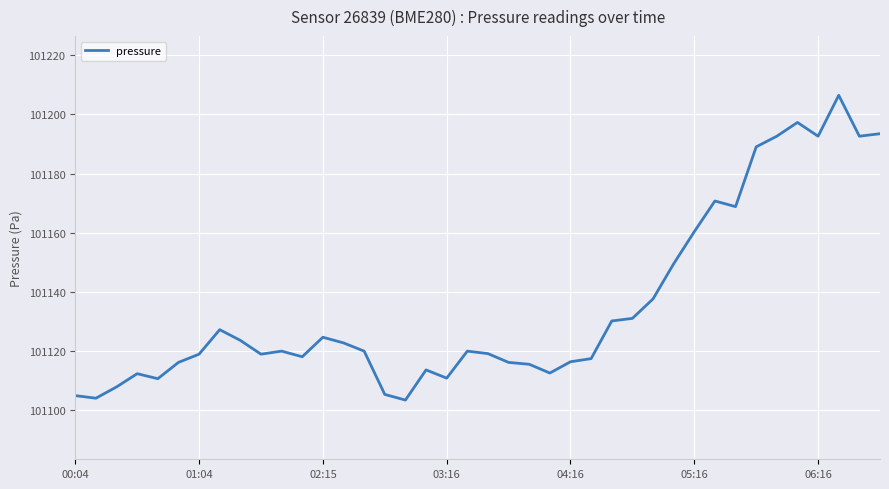

How many distinct data groups are displayed?

1